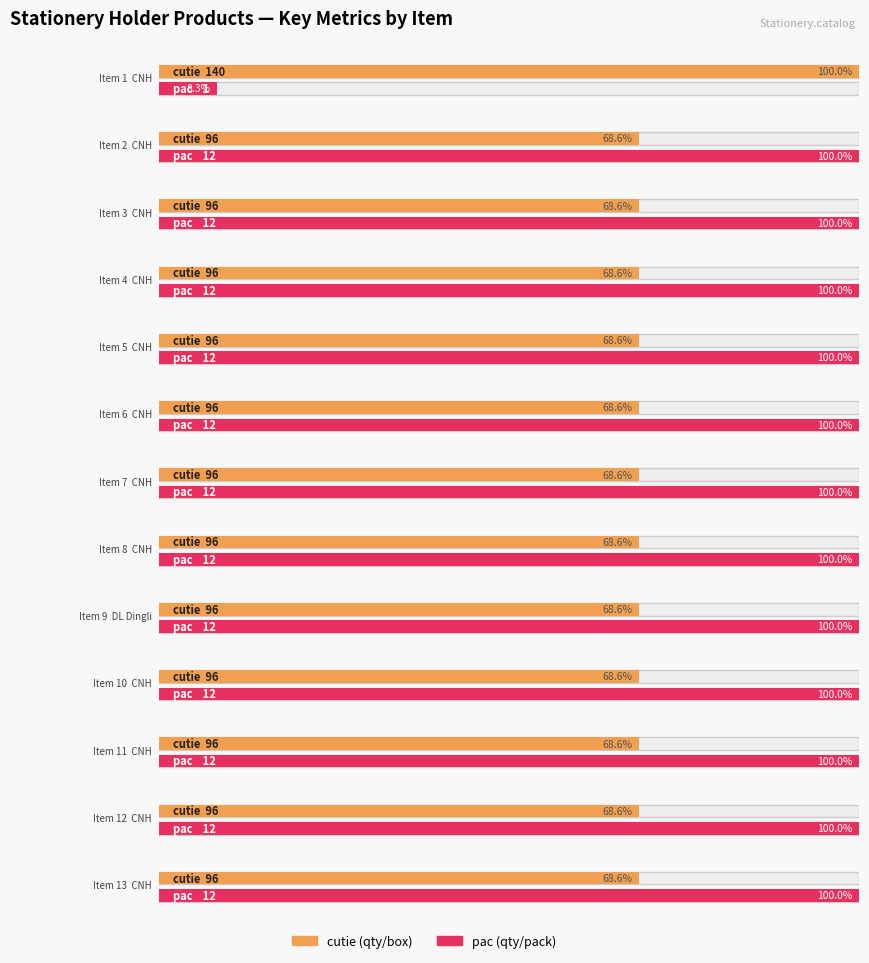

True or false: pac has a value of 12.0 at 6.

True